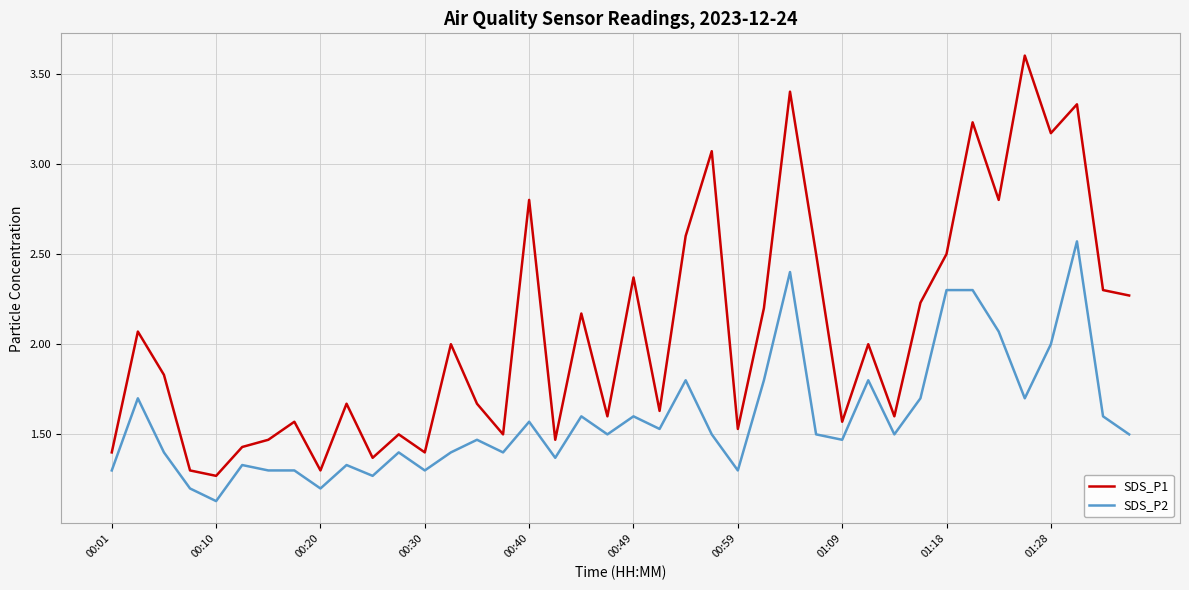

True or false: SDS_P2 and SDS_P1 cross at least once.

False